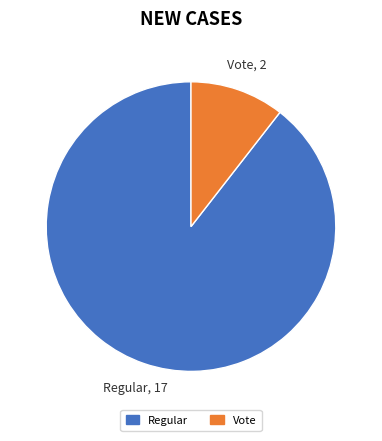

What is the majority slice?

Regular